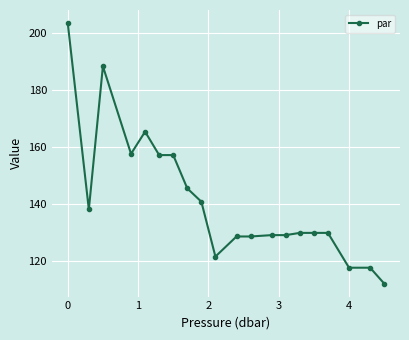

What is the minimum value shown in the chart?

112.3